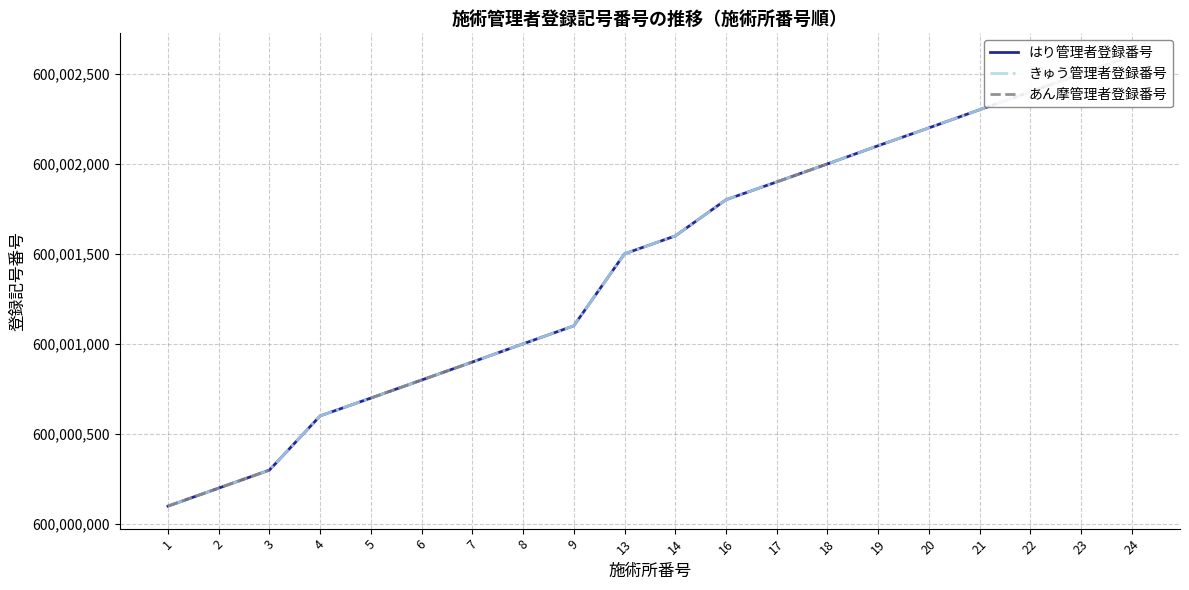

Which series changed the most between 18 and 23?

はり管理者登録番号